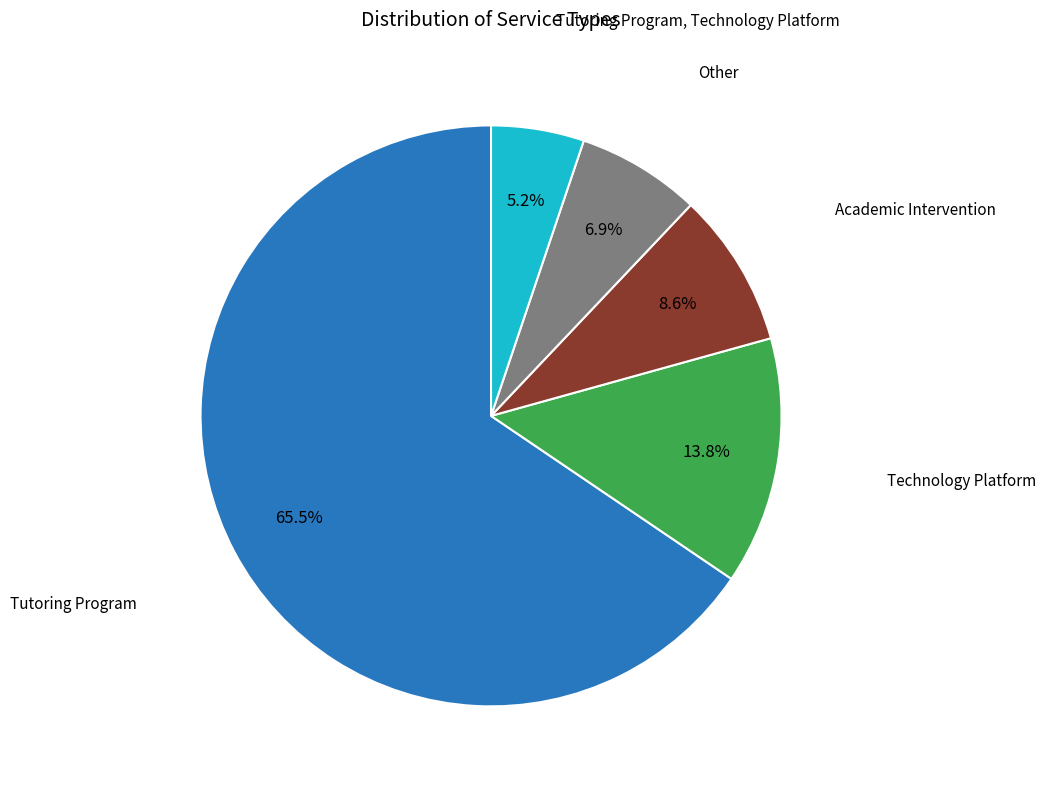

Does any single category account for the majority?

Yes